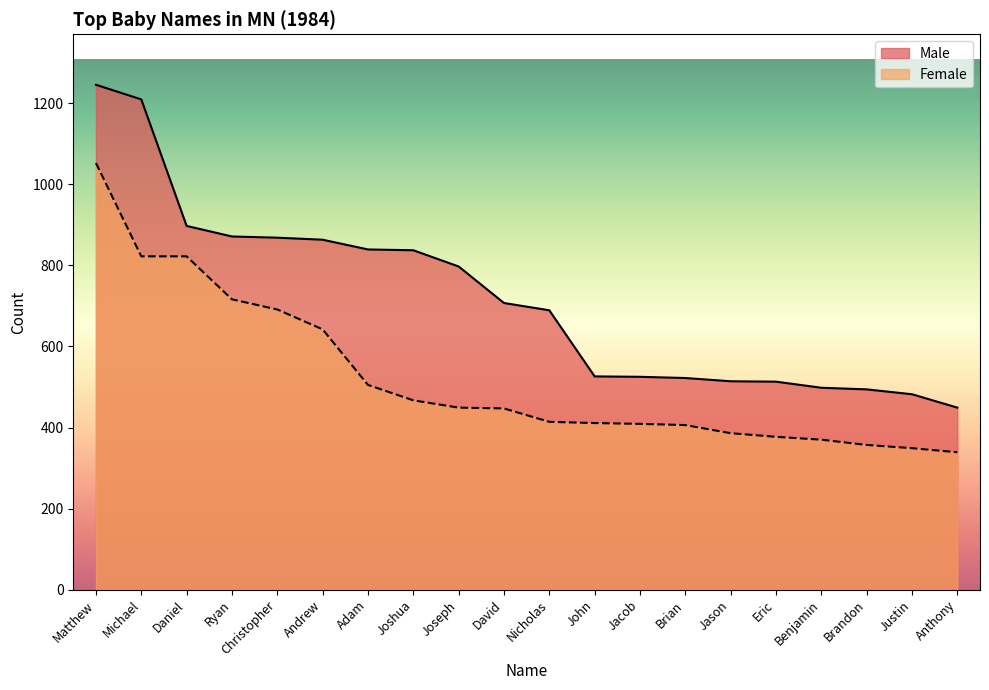

True or false: Male and Female intersect in this chart.

False